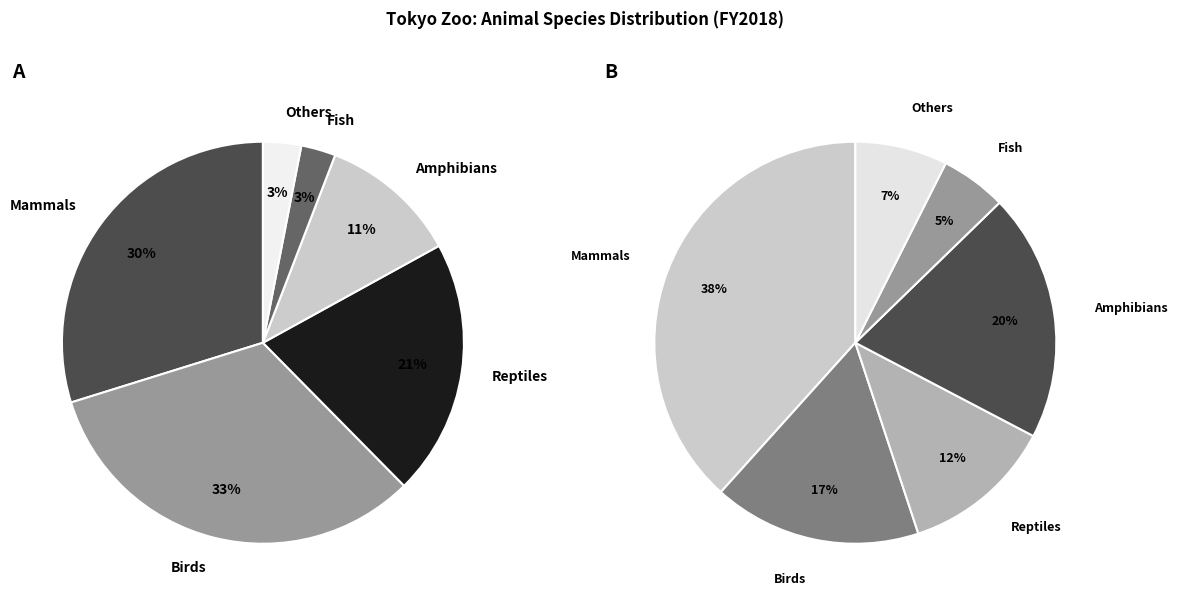

The Others slice represents 3% of the pie. True or false?

True